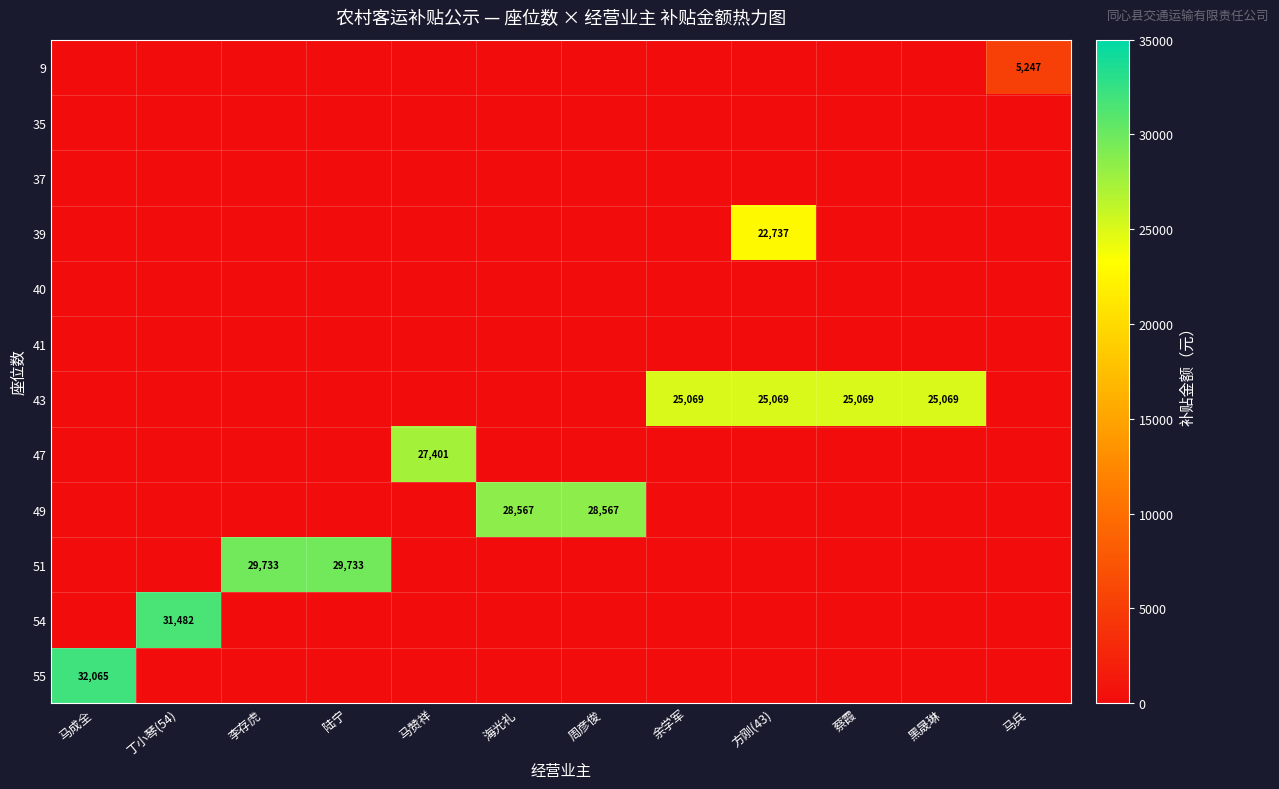

The value of 9 at 马兵 is 5247. True or false?

True